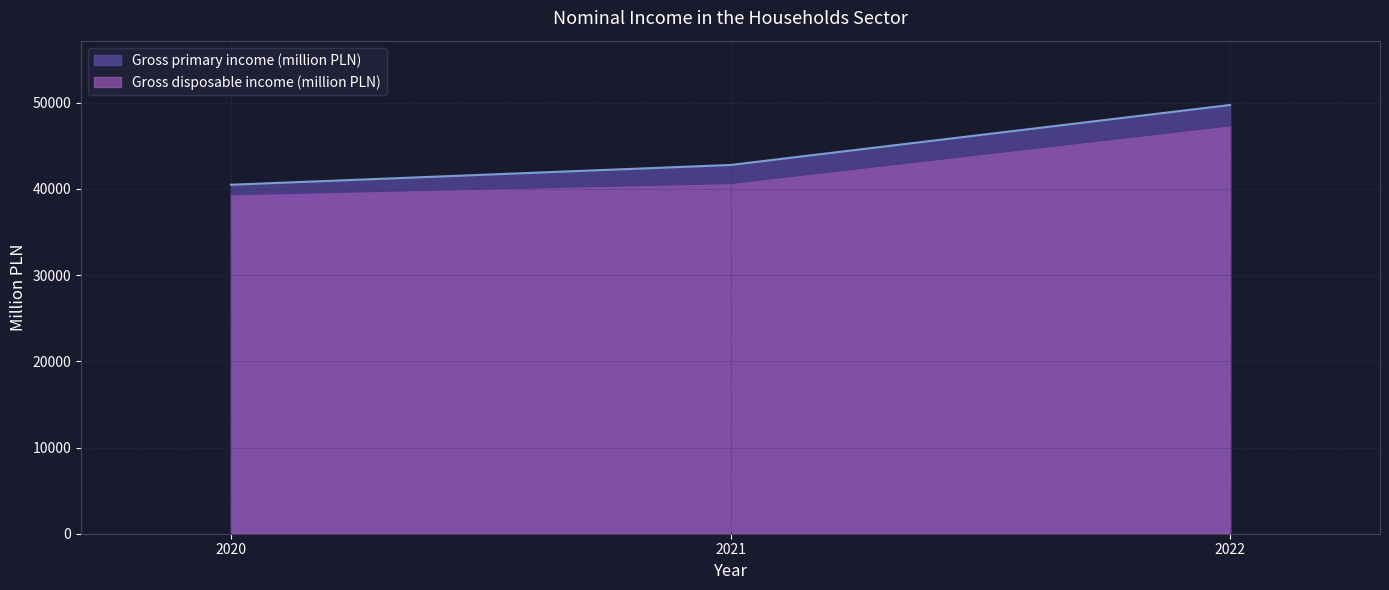

What is the approximate value of Gross primary income (million PLN) at 2022, to the nearest 100?

49700